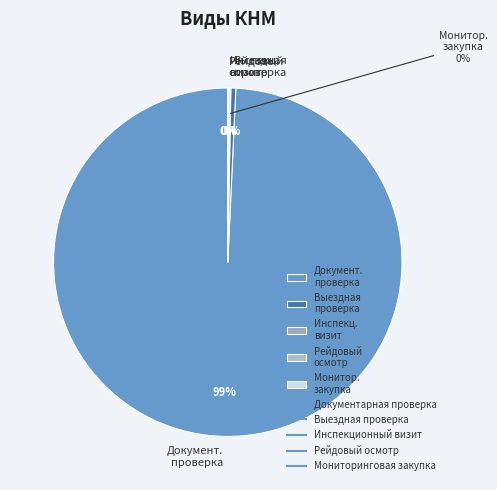

To the nearest percent, what is the combined percentage of Документ. проверка and Выездная проверка?

100%